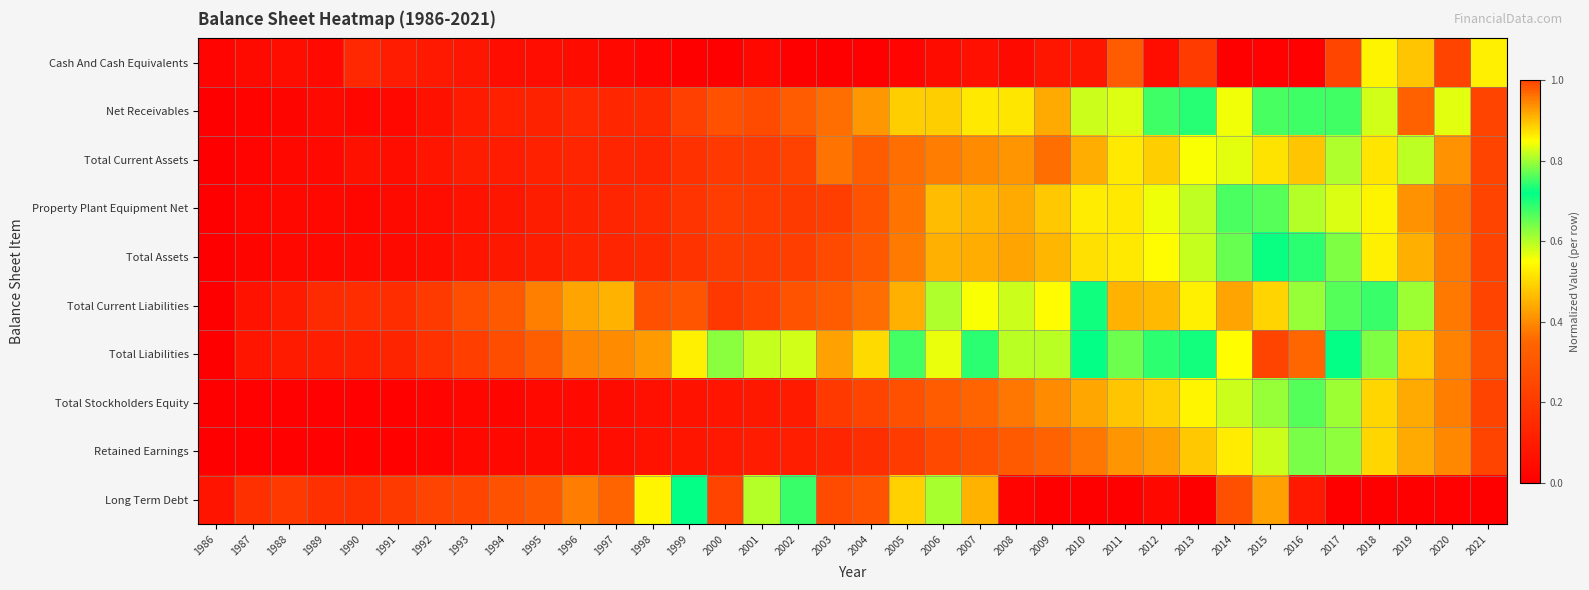

What is the total value across all series at 1988?

0.6